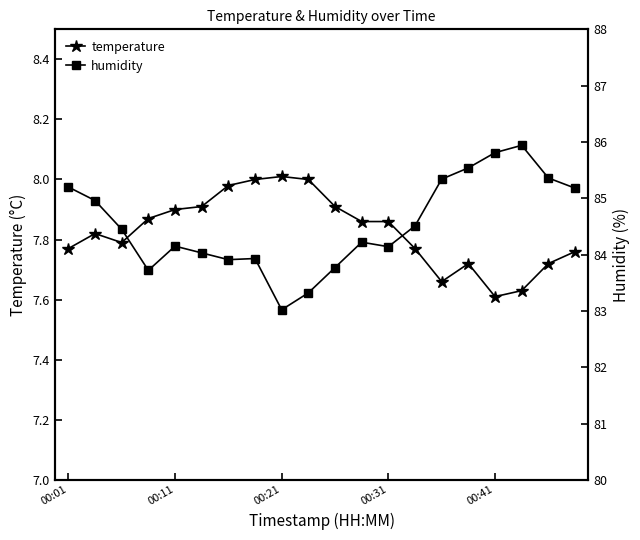

The value of temperature at 11 is 13.3. True or false?

False